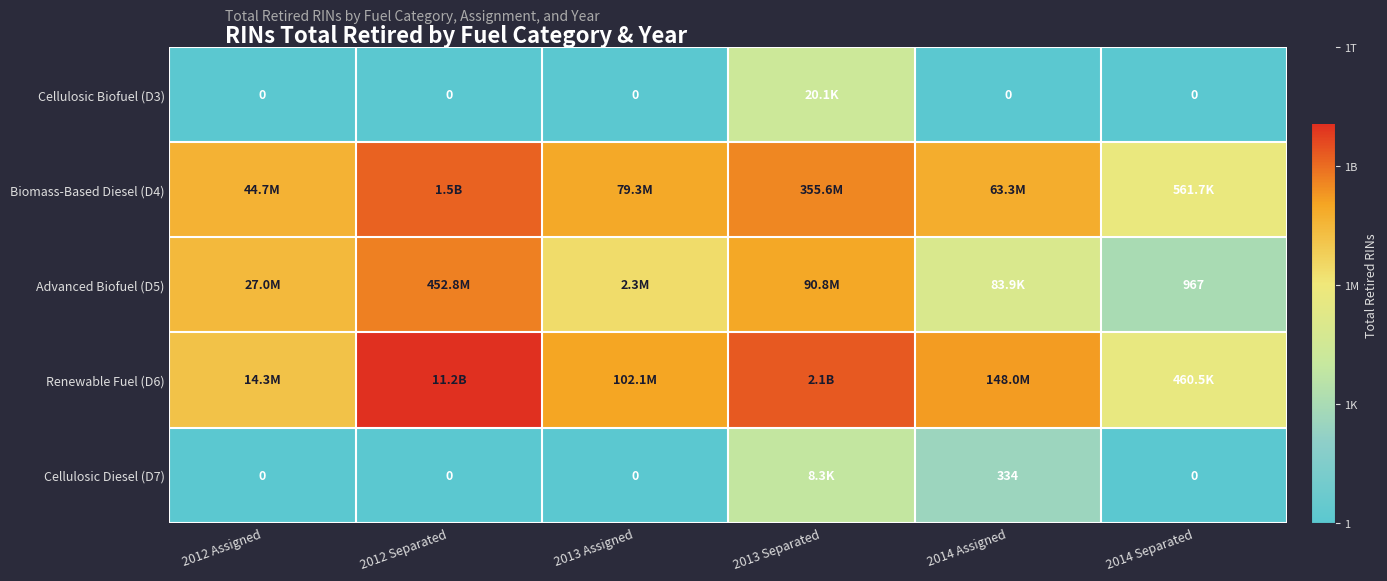

Is the value of Cellulosic Diesel (D7) at 2014 Assigned greater than the value of Biomass-Based Diesel (D4) at 2012 Assigned?

No